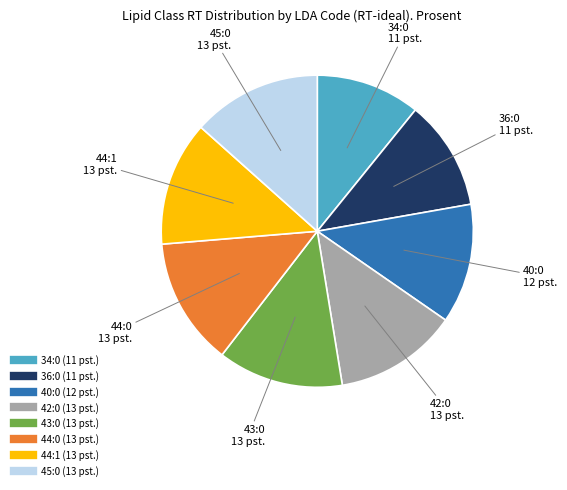

True or false: 40:0 accounts for 12% of the total.

True